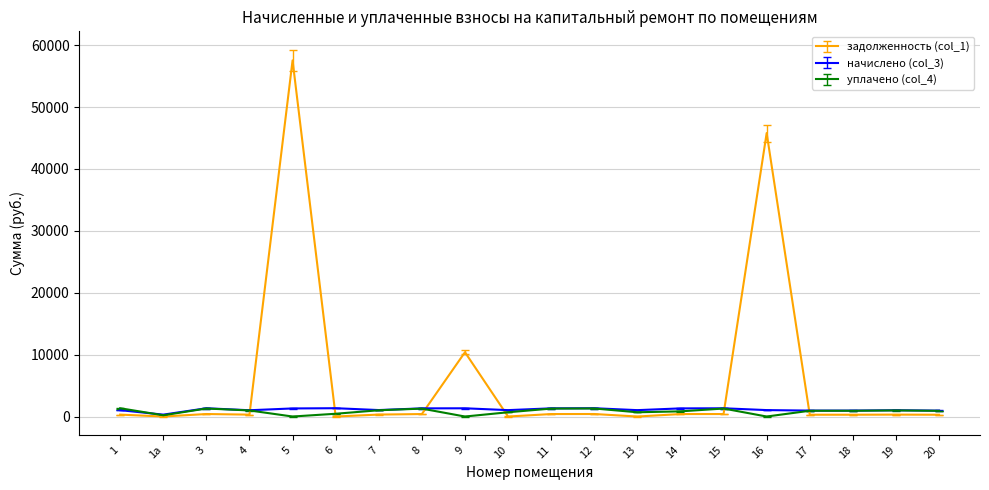

What is the maximum value shown in the chart?

57531.0